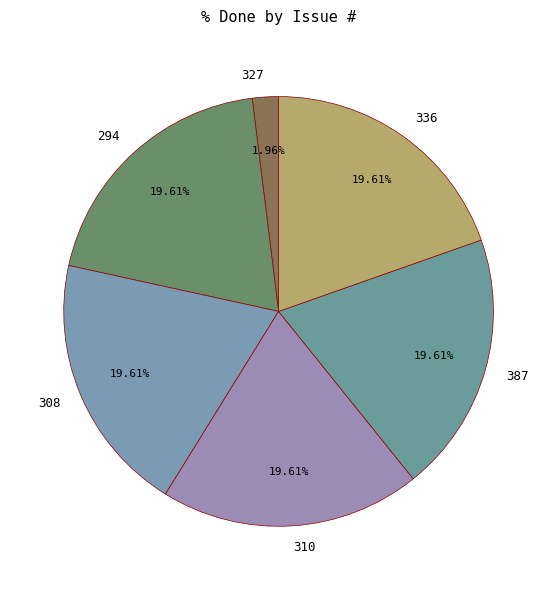

What percentage is NOT represented by 310?

80.4%